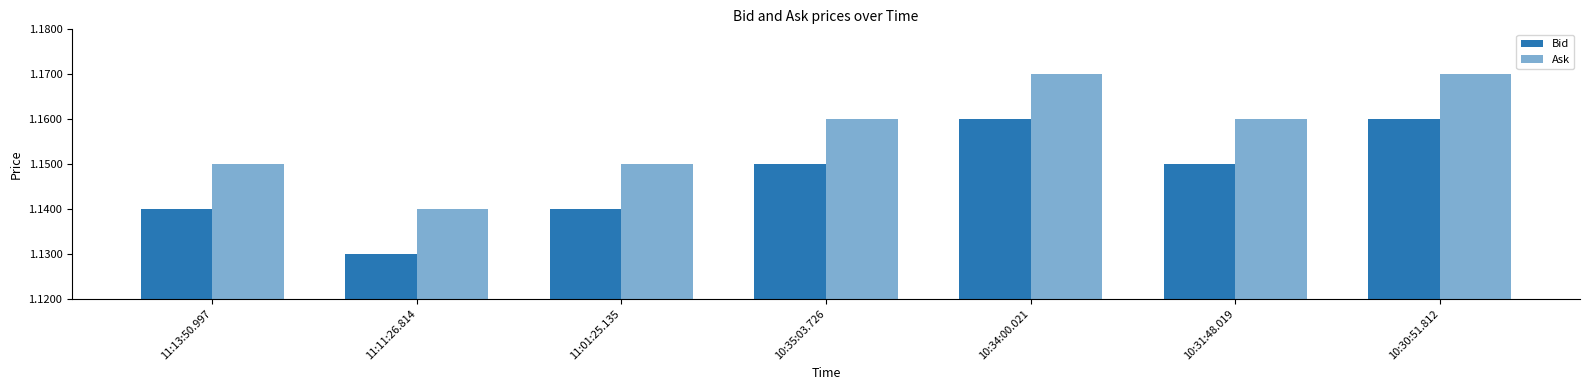

What is the average value of the Ask series?

1.2